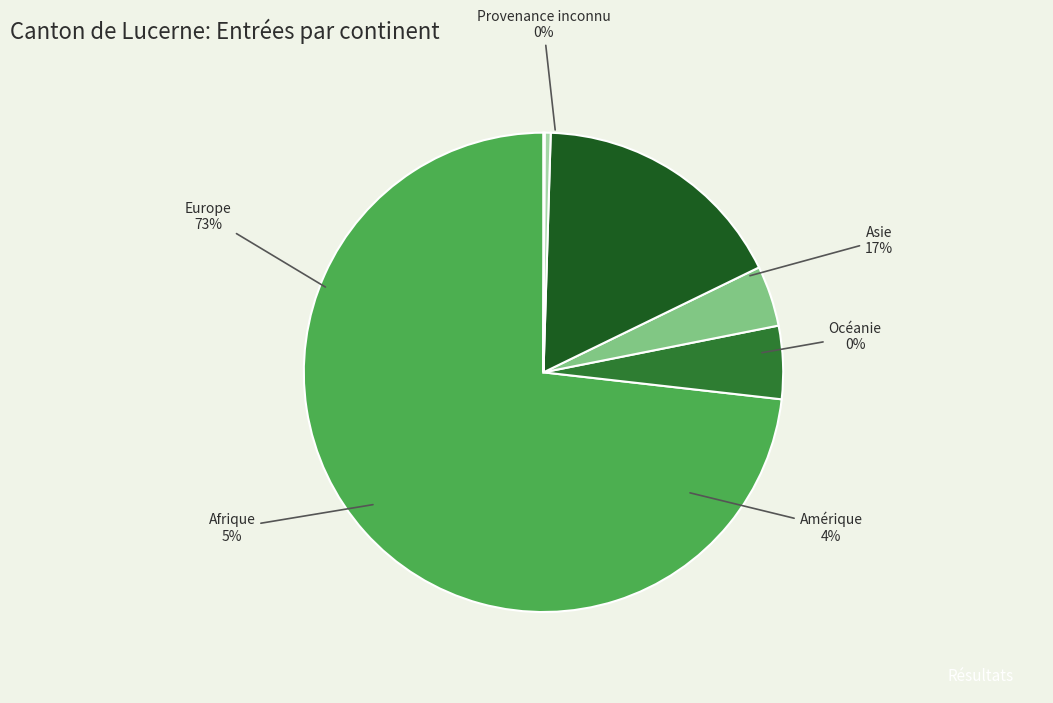

To the nearest percent, what portion does Afrique represent?

5%